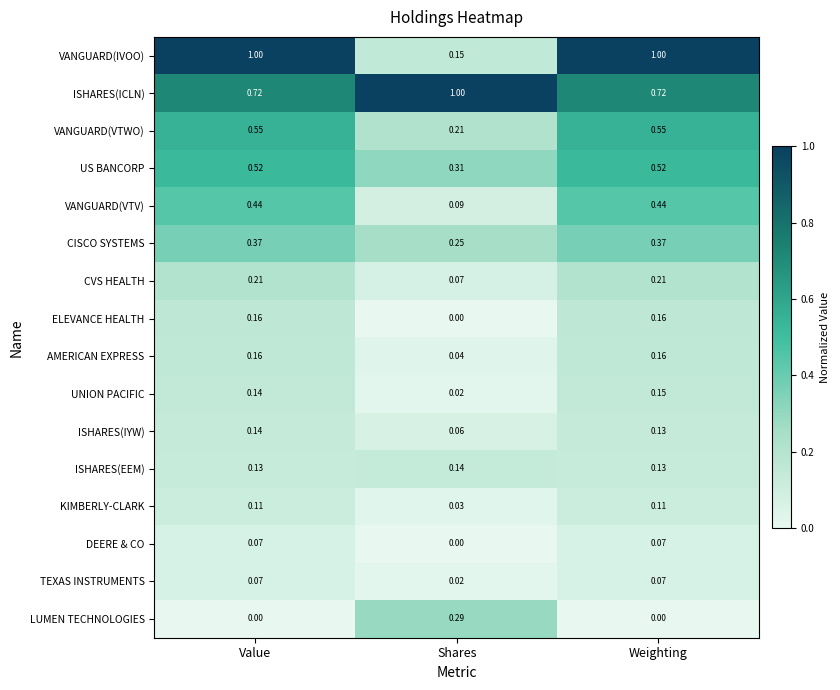

List the labels in order of UNION PACIFIC value, smallest first.

Shares, Value, Weighting